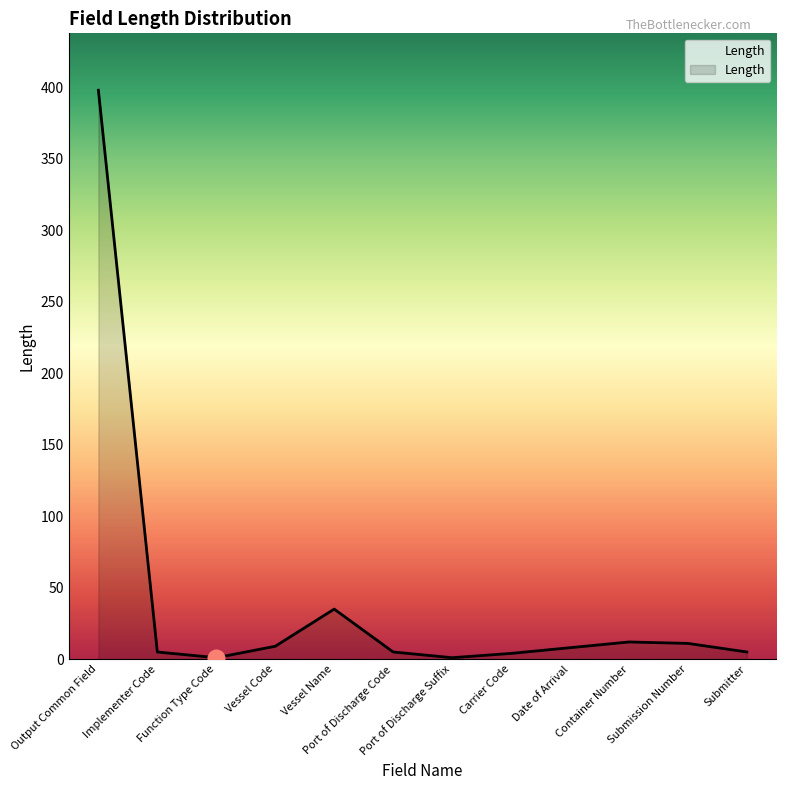

Where is the first local maximum?

Vessel Name